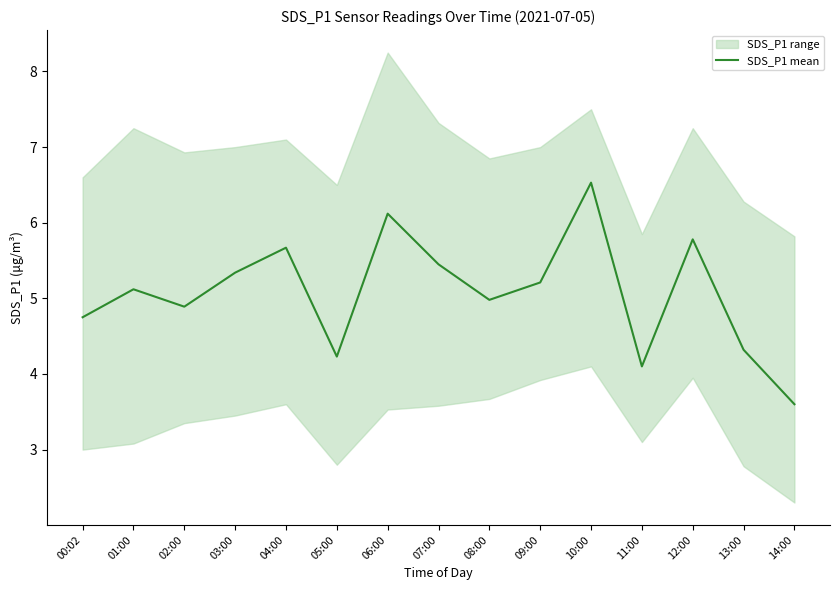

Is it true that the value at 14:00 is 3.6?

True